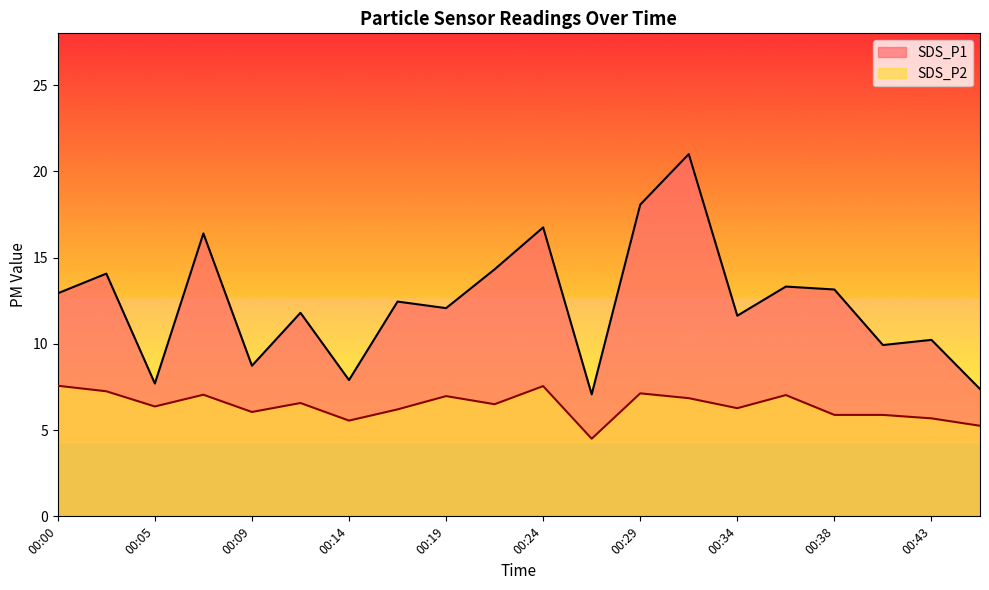

True or false: SDS_P1 has a value of 4.4 at 00:14.

False